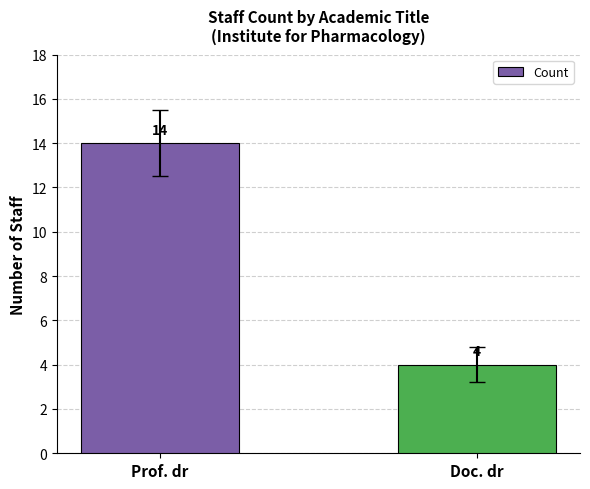

True or false: the data shows 4 at Doc. dr.

True